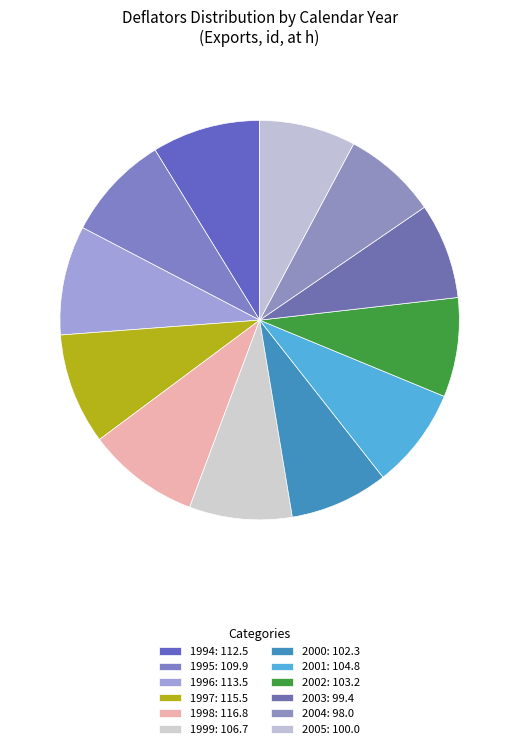

Which slice is the largest?

1998